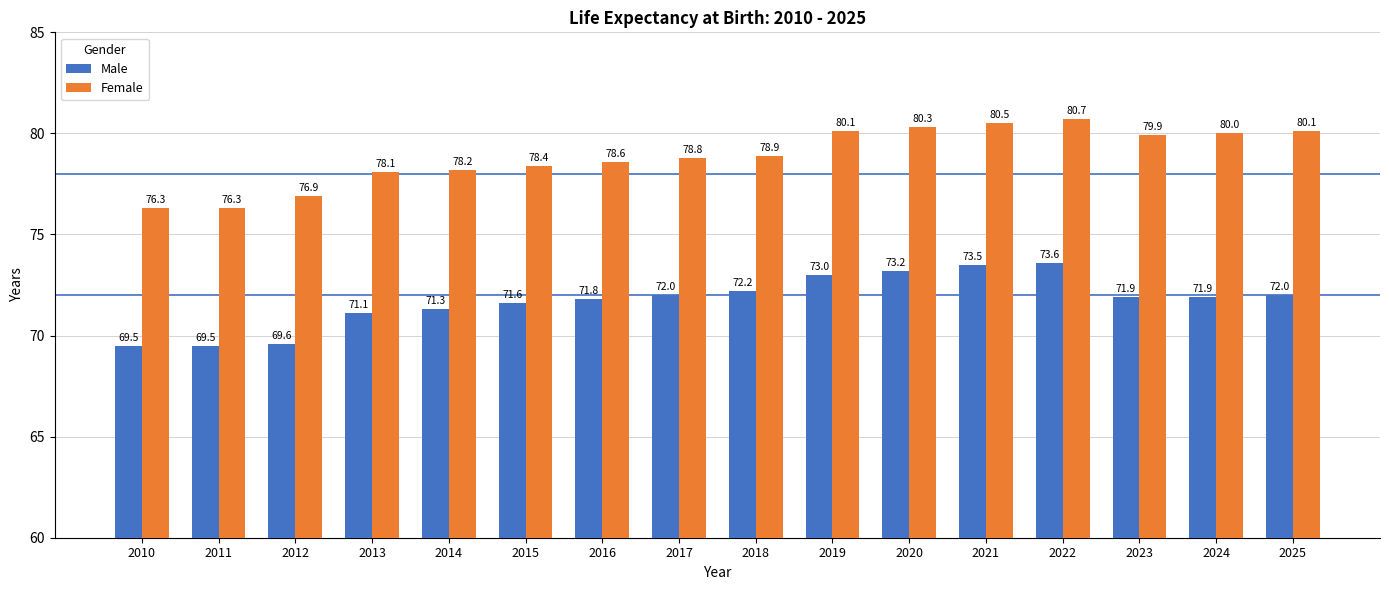

What is the difference between the second highest and second lowest values in the Male series?

4.0